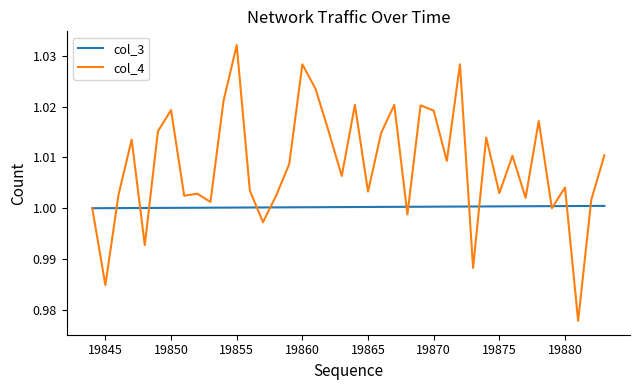

List the series in order of their overall mean, lowest first.

col_3, col_4